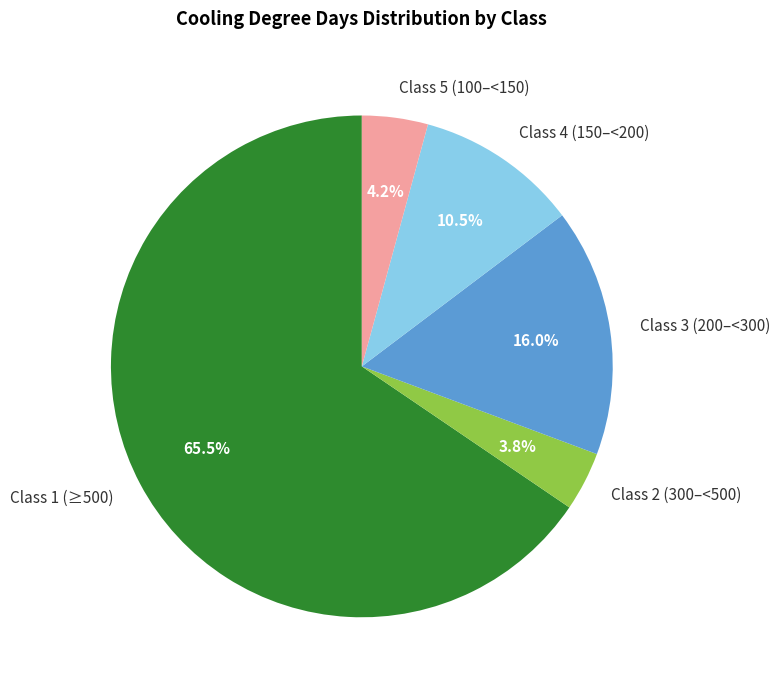

Which category has the biggest portion of the pie?

Class 1 (≥500)